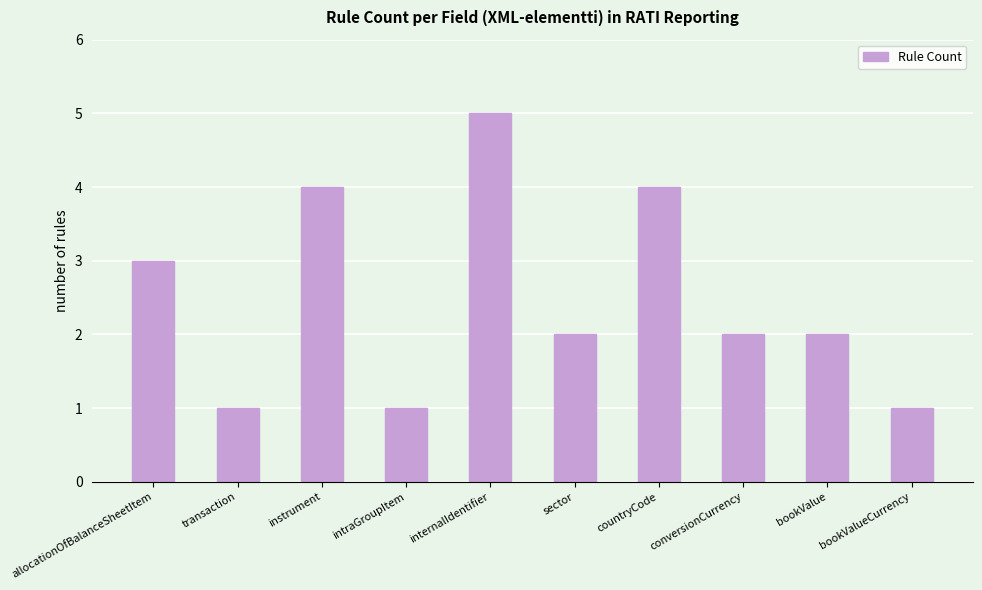

Count the values in the range 1 to 4.

9